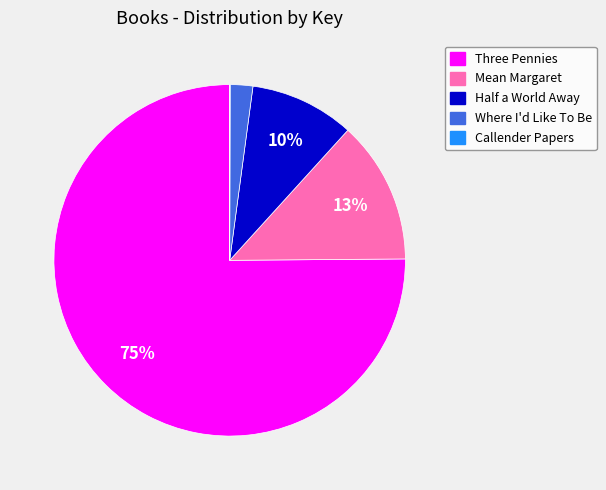

True or false: Three Pennies accounts for 66% of the total.

False